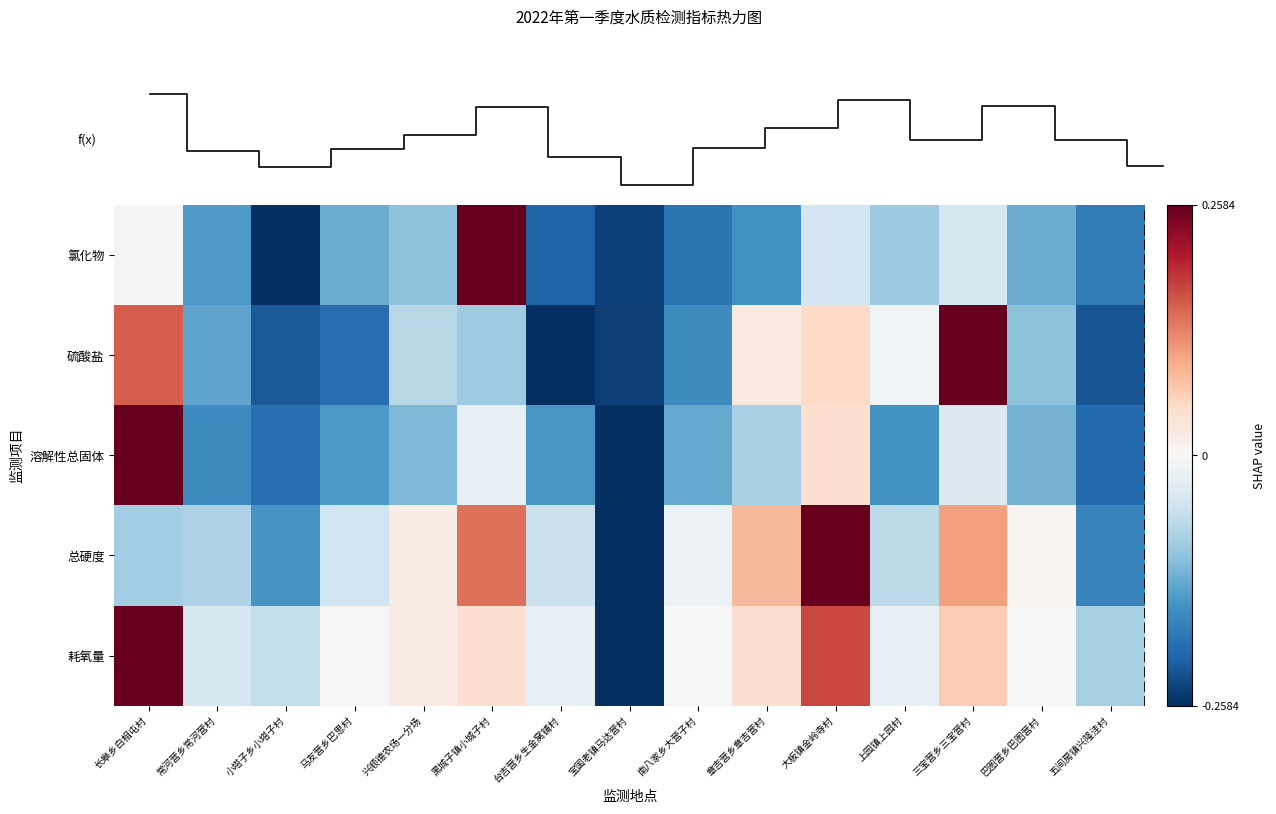

Which has a higher value, 兴顺德农场一分场 or 常河营乡常河营村?

兴顺德农场一分场